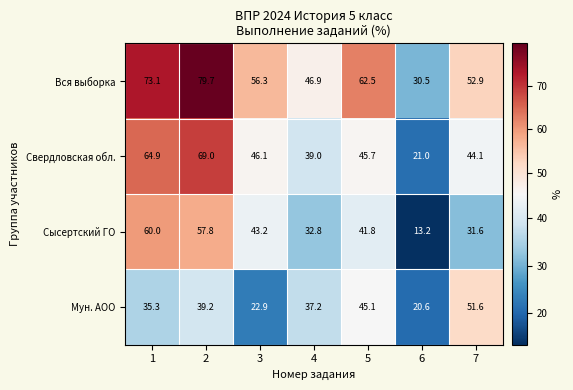

Which series has the largest range (max minus min)?

Вся выборка